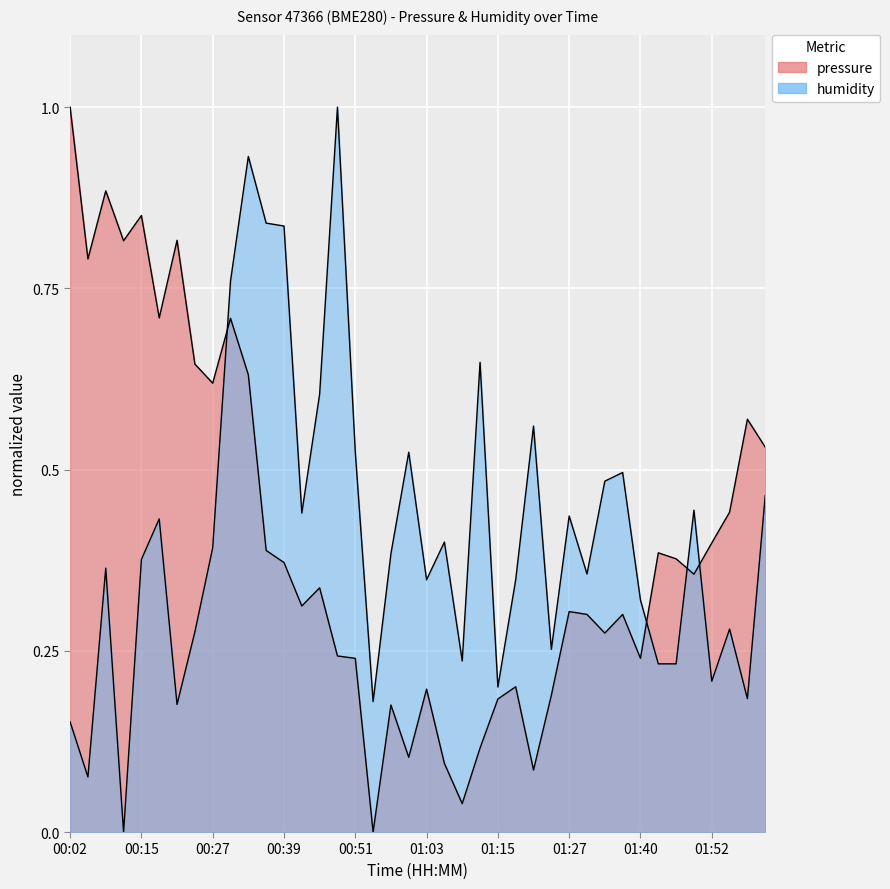

Which series has the widest spread of values?

pressure